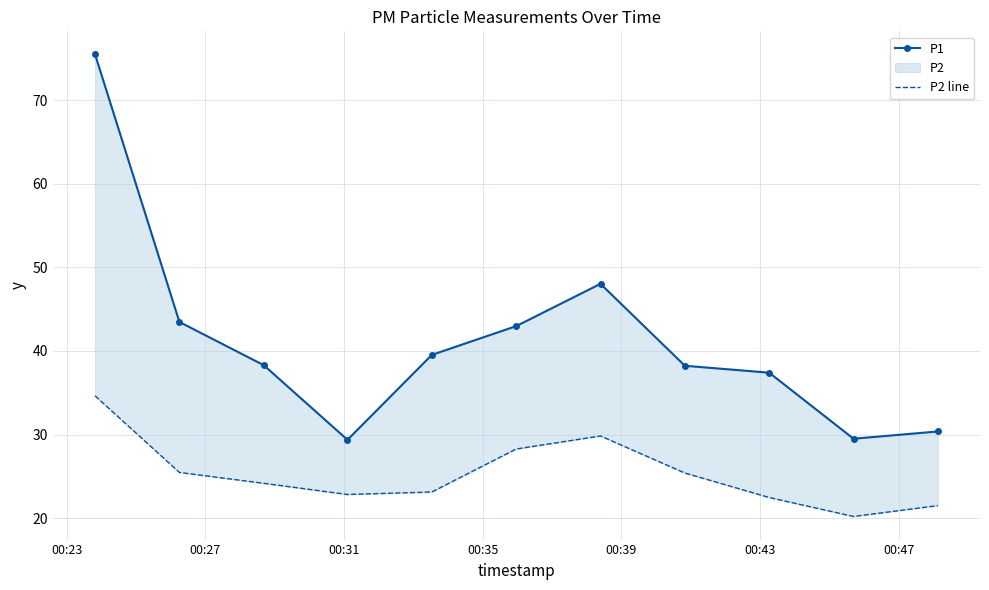

What is the maximum value shown in the chart?

75.5